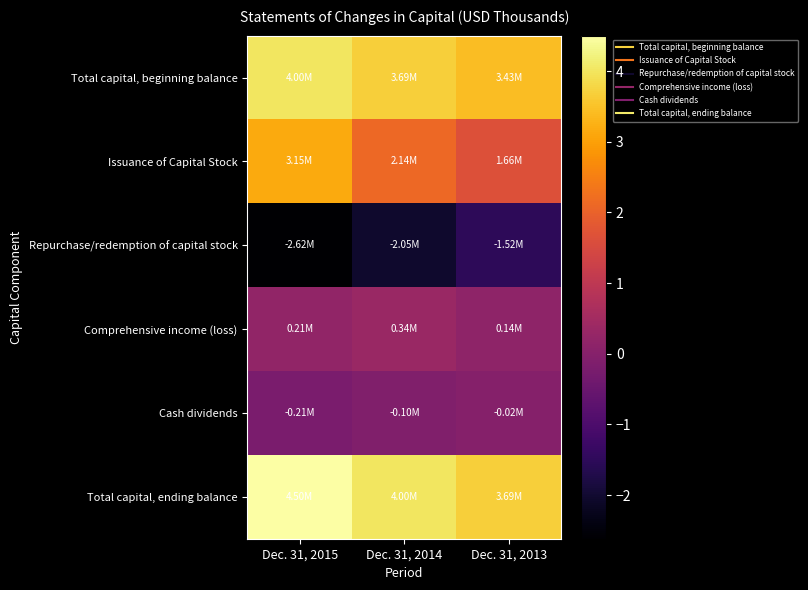

Which has a higher value, Dec. 31, 2014 or Dec. 31, 2013?

Dec. 31, 2014